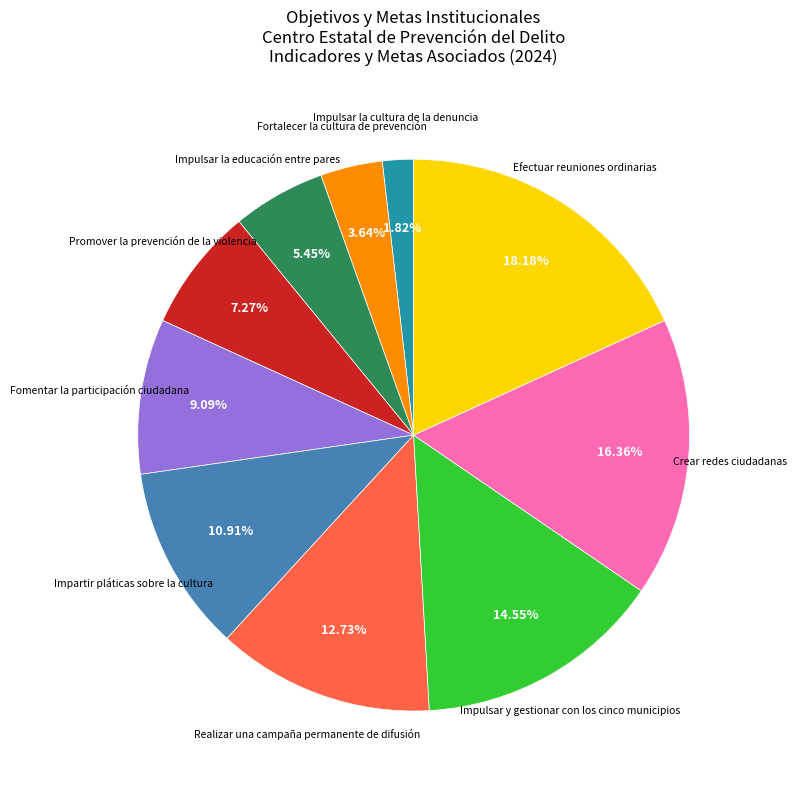

What is the largest slice in the pie chart?

Efectuar reuniones ordinarias